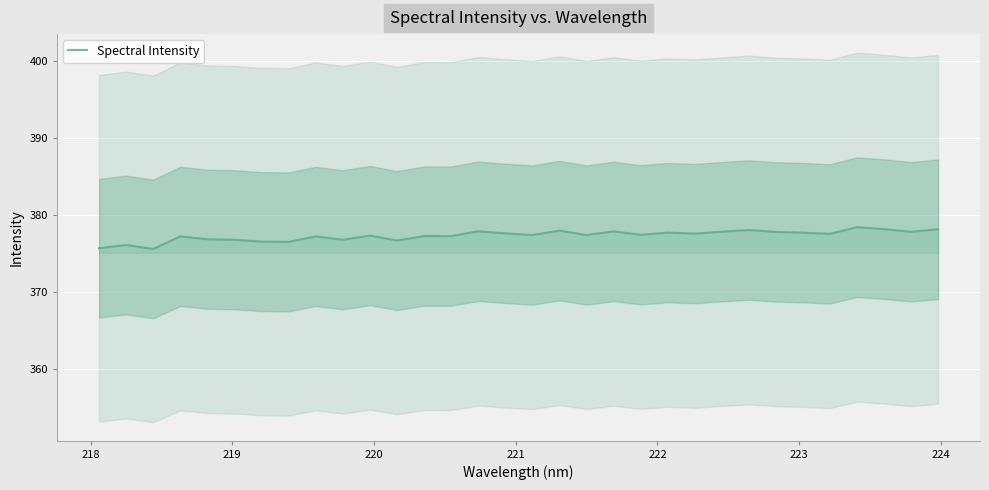

True or false: the data has more than 0 interior local peaks.

True